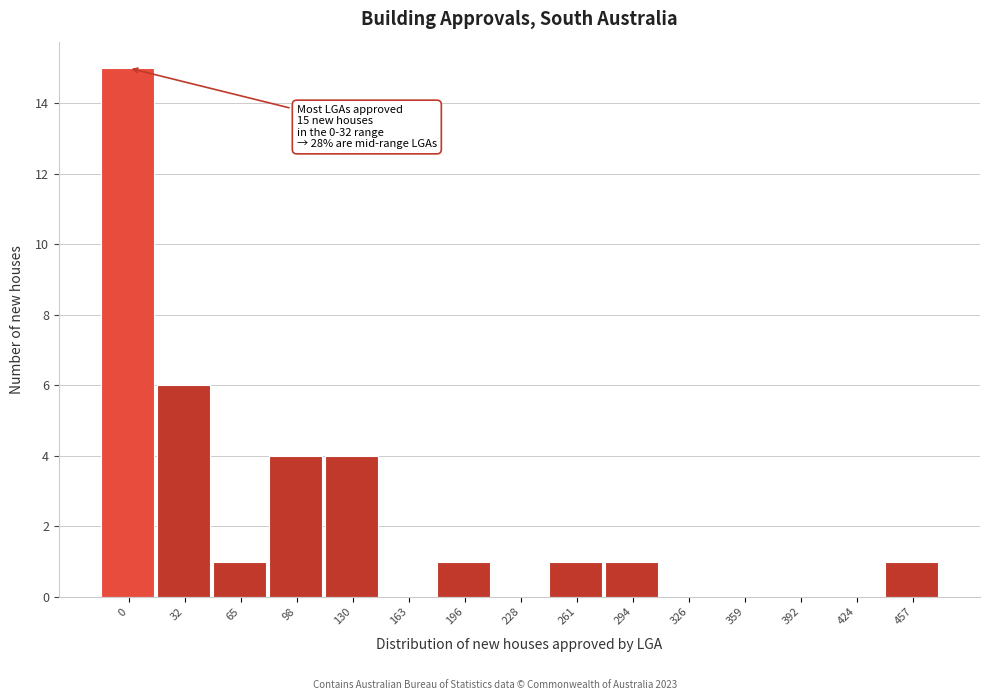

Reading right to left, transcribe all the data shown in this chart.

457=1	424=0	392=0	359=0	326=0	294=1	261=1	228=0	196=1	163=0	130=4	98=4	65=1	32=6	0=15